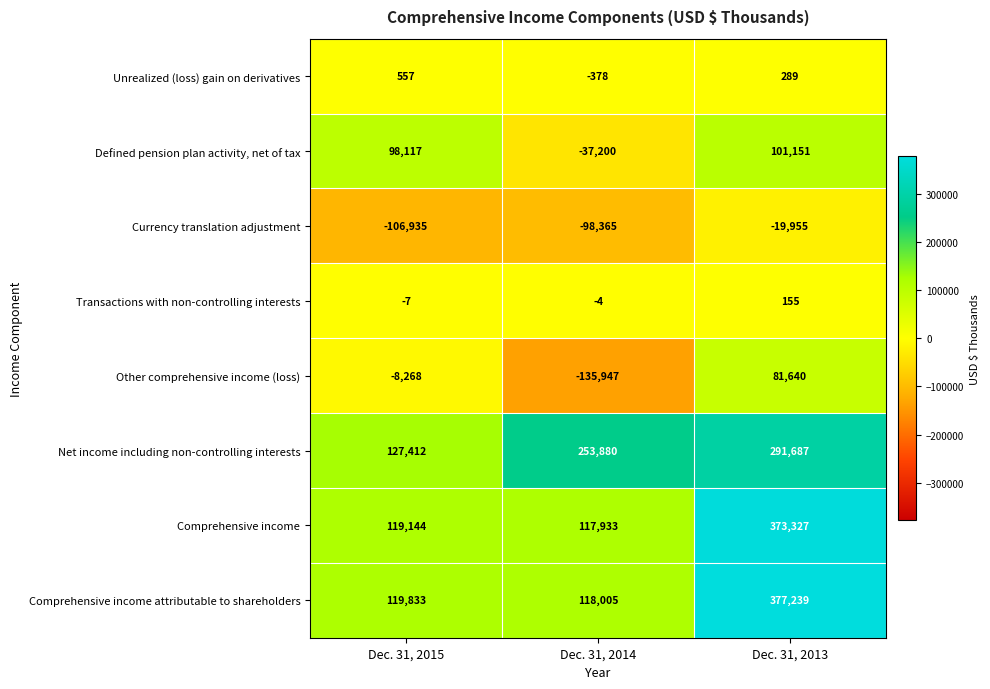

How many data points in Unrealized (loss) gain on derivatives are less than 289?

1